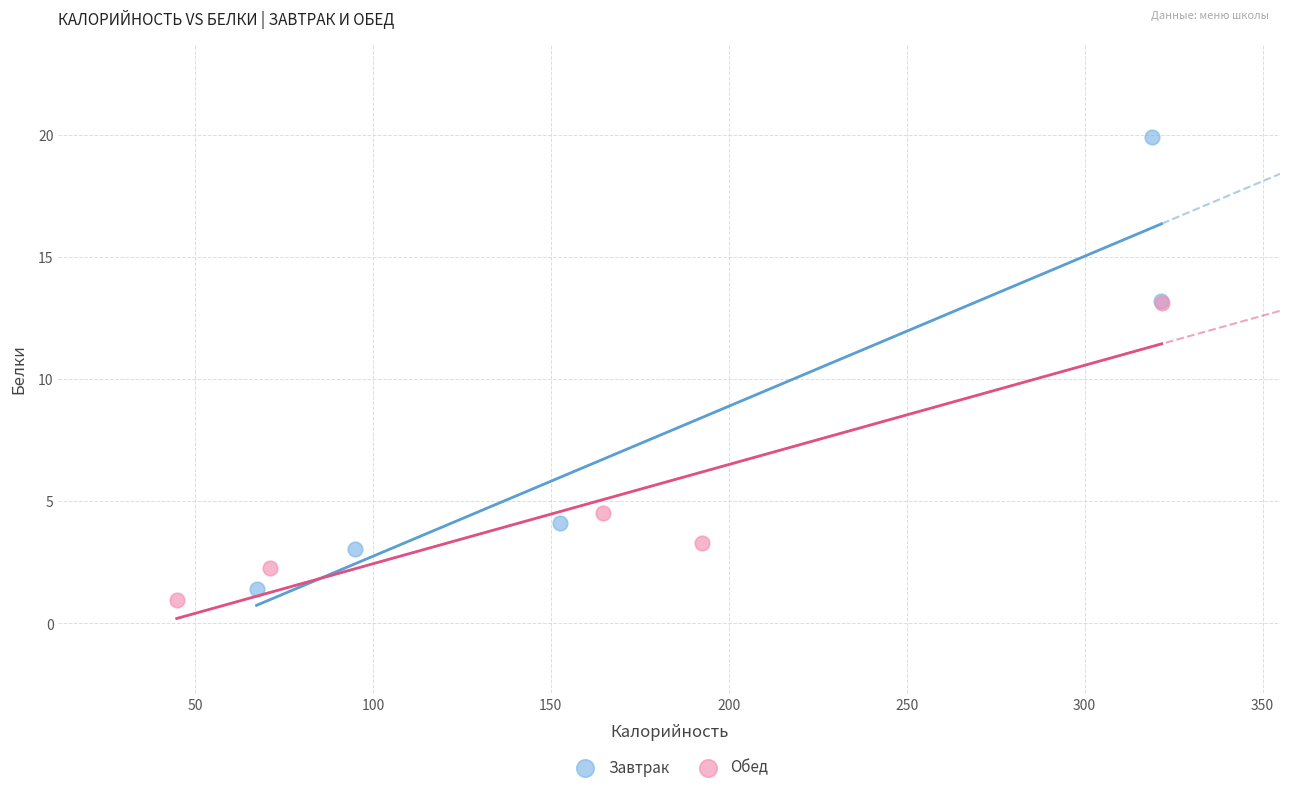

Which series has the largest Y range (max minus min)?

Завтрак